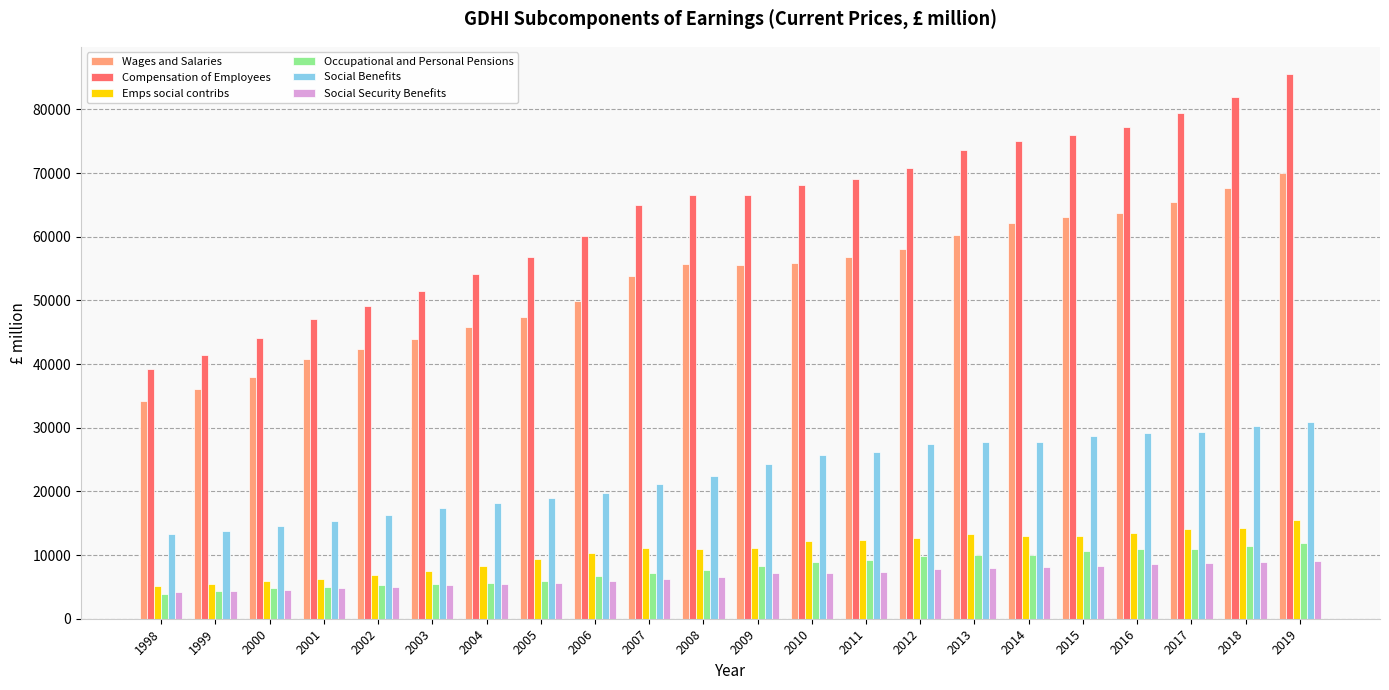

Which category has the highest value across all series?

2019